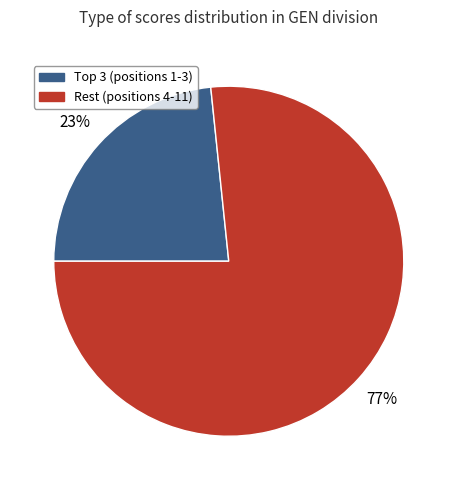

True or false: Rest (positions 4-11) accounts for 77% of the total.

True